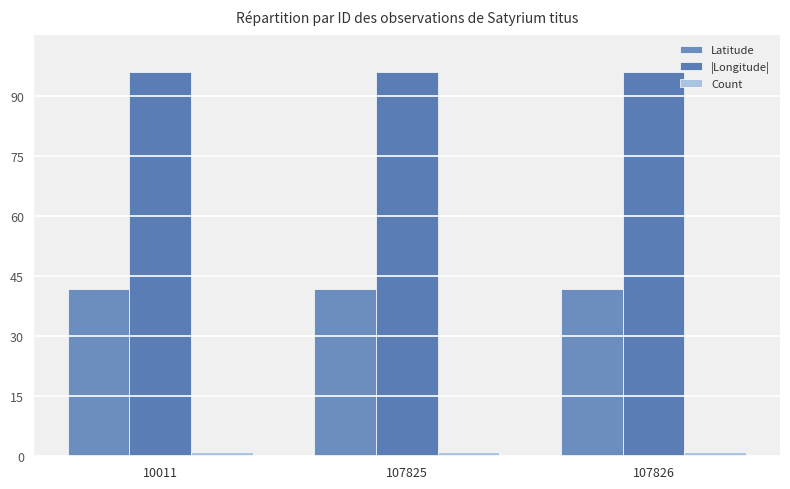

How many distinct data groups are displayed?

3